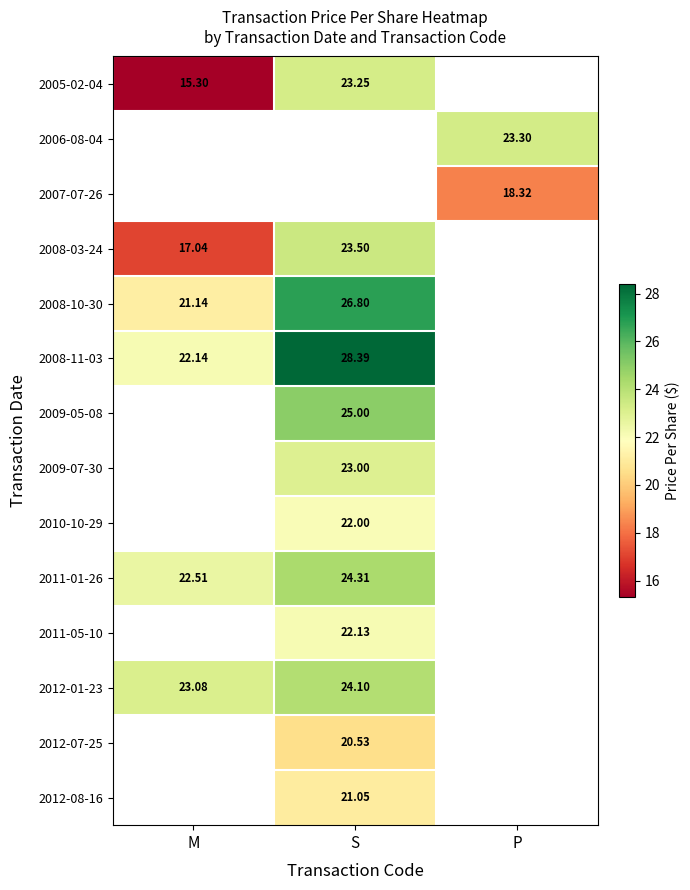

True or false: 2011-05-10 has a value of 22.1 at S.

True